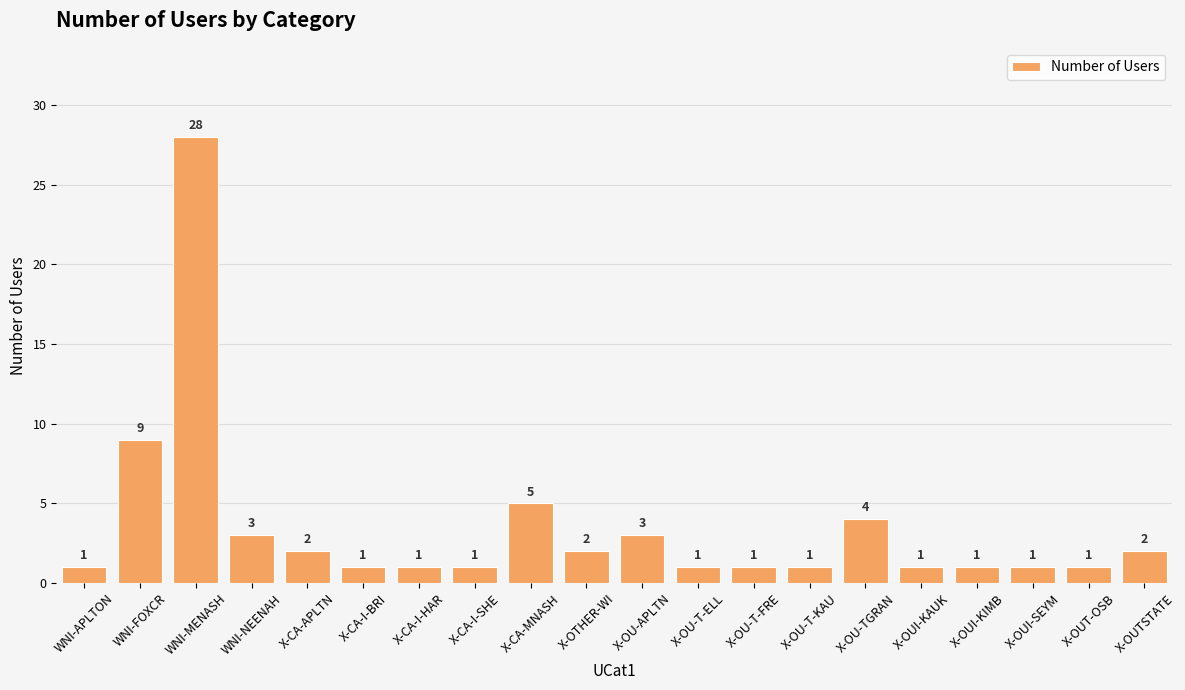

What is the maximum value shown in the chart?

28